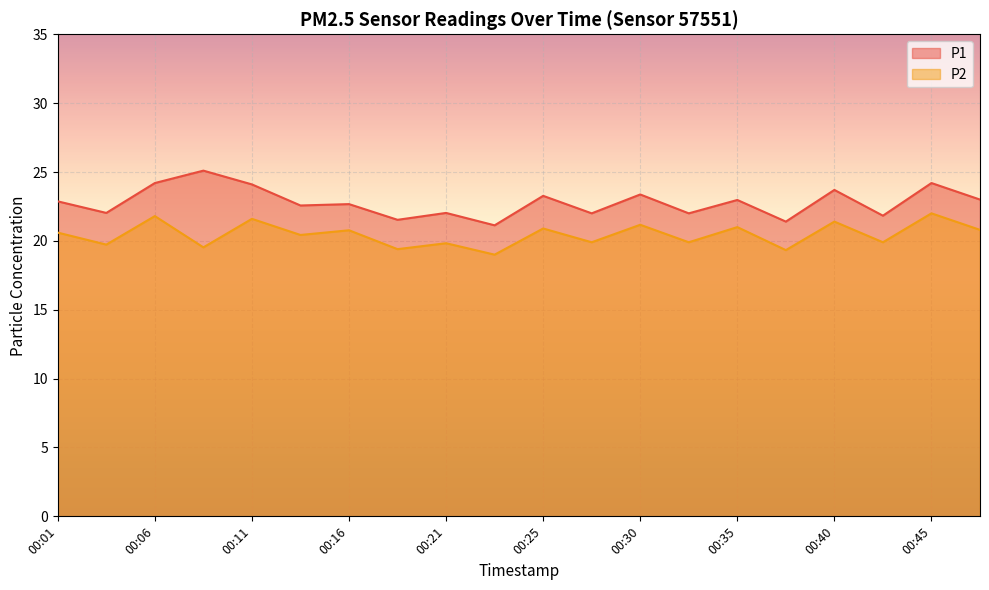

In P1, how many points are lower than both neighbors (excluding endpoints)?

8